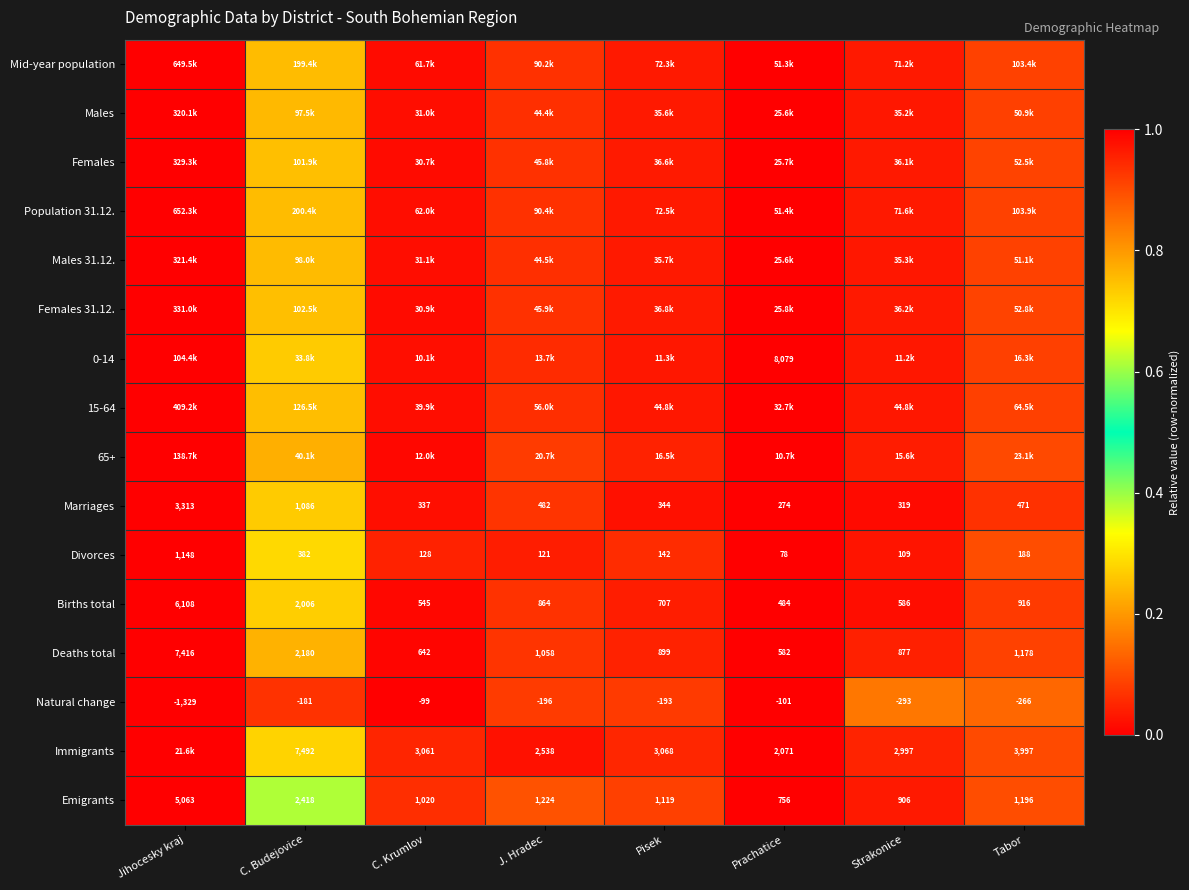

List the labels in order of Births total value, smallest first.

Prachatice, C. Krumlov, Strakonice, Pisek, J. Hradec, Tabor, C. Budejovice, Jihocesky kraj